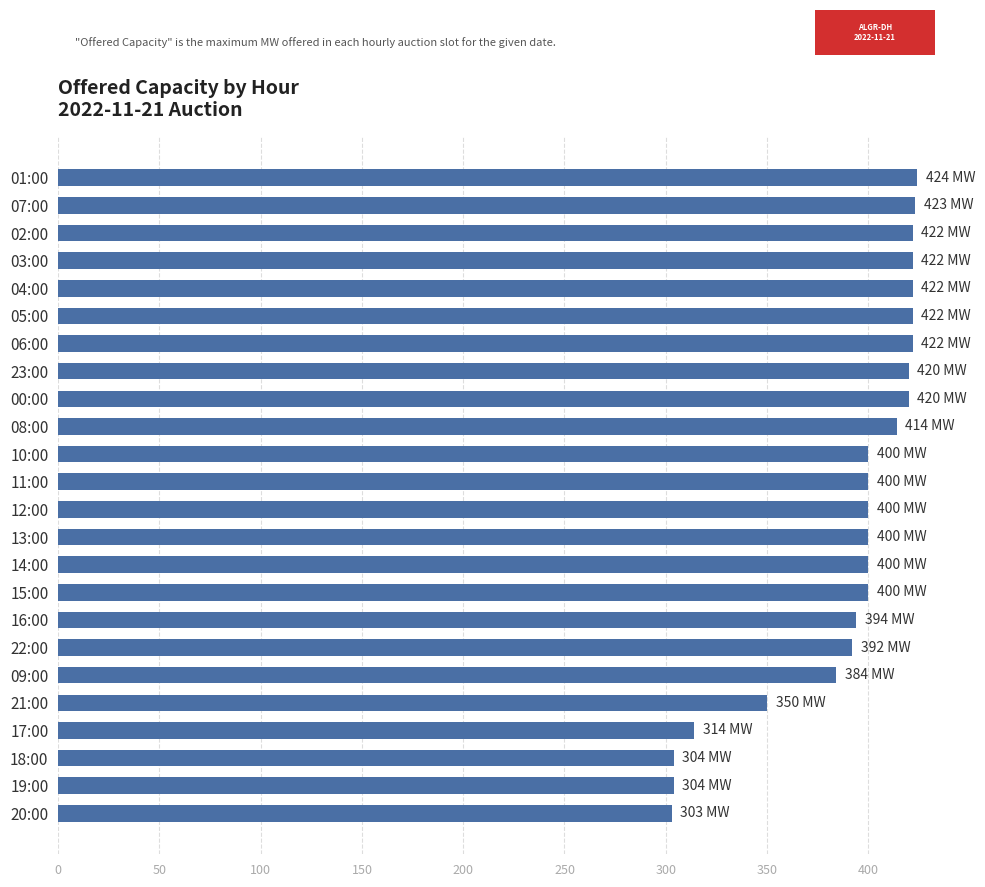

What is the sum of the values at 07:00 and 15:00?

823